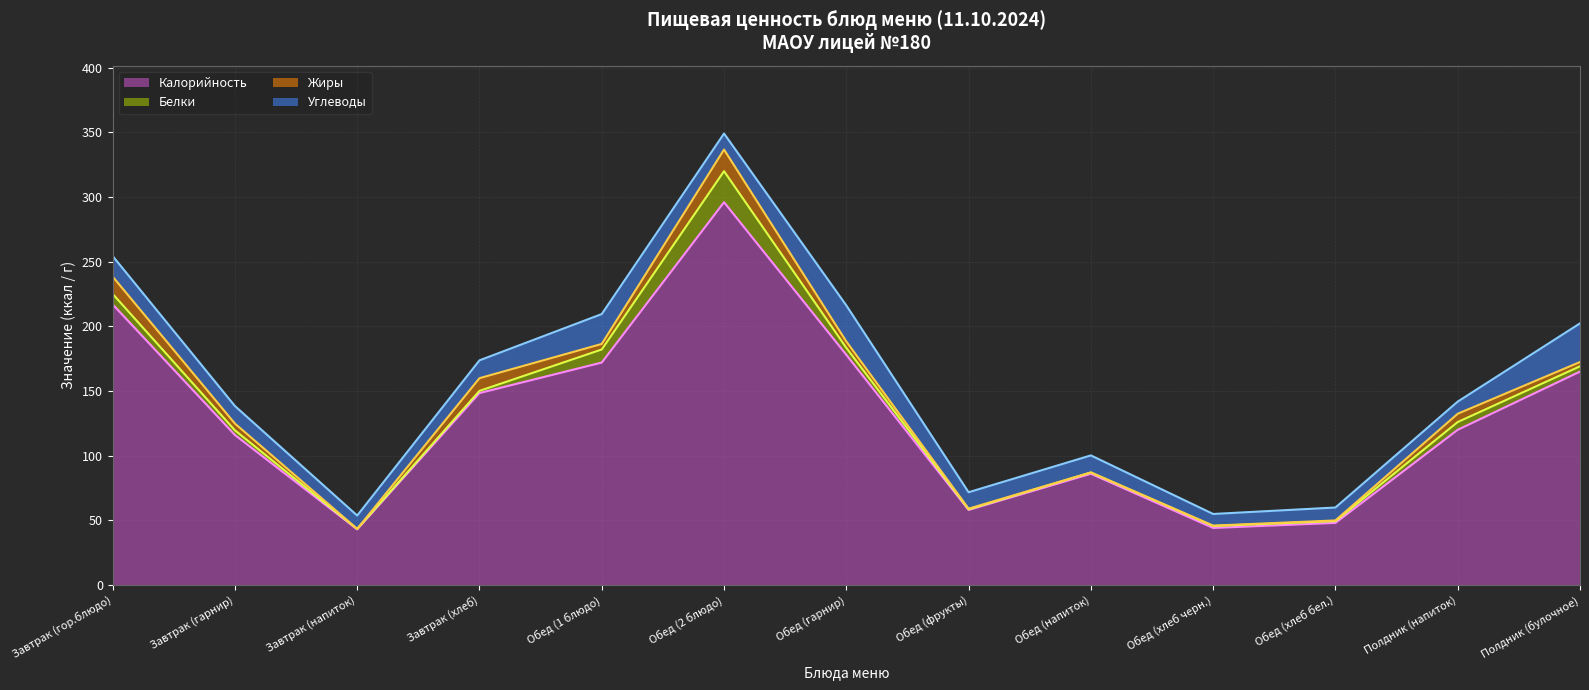

Where is the first local minimum for Жиры (линия)?

Завтрак (напиток)